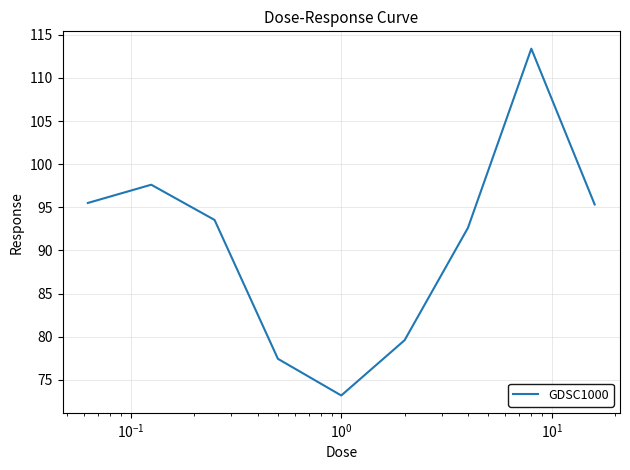

What is the difference between the second highest and minimum values?

24.4